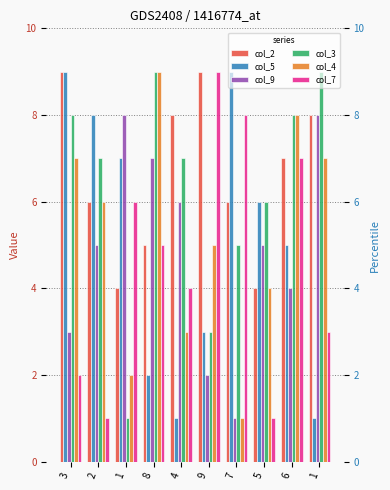

Between 3 and 1, which series saw the biggest shift?

col_3